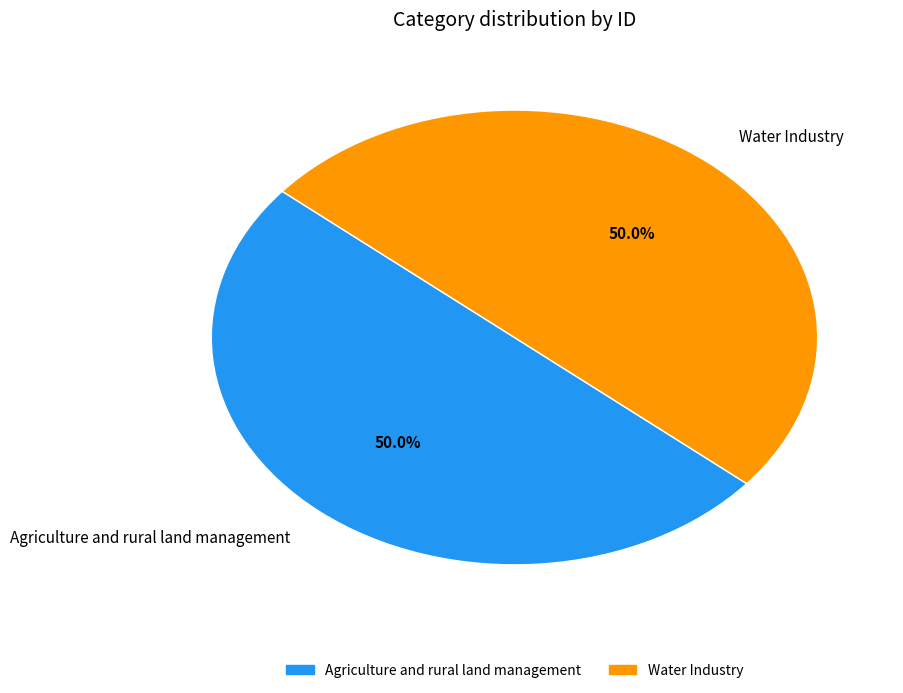

How many segments does this pie chart have?

2